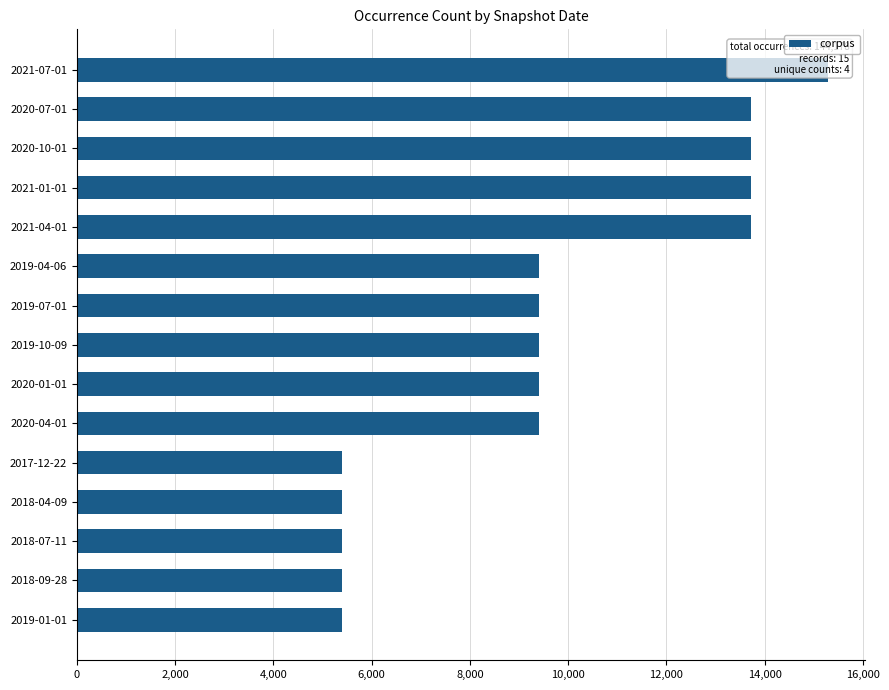

Does the chart contain stacked bars?

No